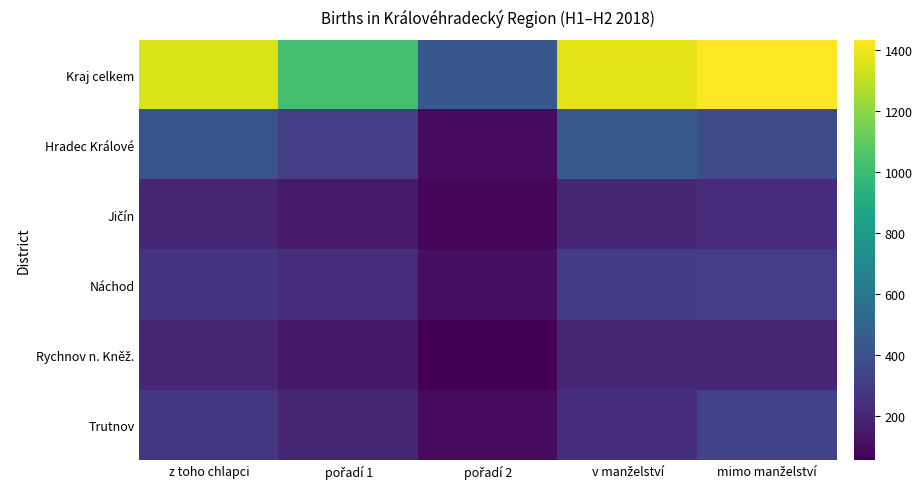

What is the difference between the highest and lowest values at mimo manželství?

1235